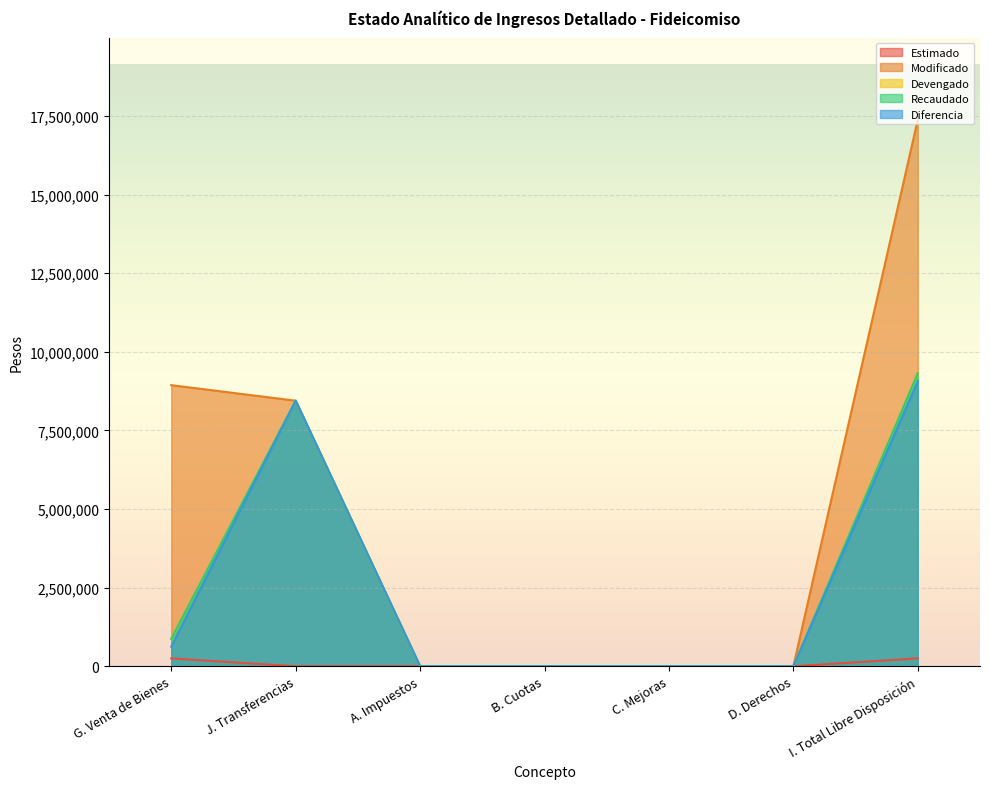

Reading right to left, extract all data points from this chart.

Estimado: I. Total Libre Disposición=250000.0	D. Derechos=0.0	C. Mejoras=0.0	B. Cuotas=0.0	A. Impuestos=0.0	J. Transferencias=0.0	G. Venta de Bienes=250000.0
Modificado: I. Total Libre Disposición=17386483.4	D. Derechos=0.0	C. Mejoras=0.0	B. Cuotas=0.0	A. Impuestos=0.0	J. Transferencias=8446144.1	G. Venta de Bienes=8940339.3
Devengado: I. Total Libre Disposición=9319751.8	D. Derechos=0.0	C. Mejoras=0.0	B. Cuotas=0.0	A. Impuestos=0.0	J. Transferencias=8446144.1	G. Venta de Bienes=873607.7
Recaudado: I. Total Libre Disposición=9319751.8	D. Derechos=0.0	C. Mejoras=0.0	B. Cuotas=0.0	A. Impuestos=0.0	J. Transferencias=8446144.1	G. Venta de Bienes=873607.7
Diferencia: I. Total Libre Disposición=9069751.8	D. Derechos=0.0	C. Mejoras=0.0	B. Cuotas=0.0	A. Impuestos=0.0	J. Transferencias=8446144.1	G. Venta de Bienes=623607.7